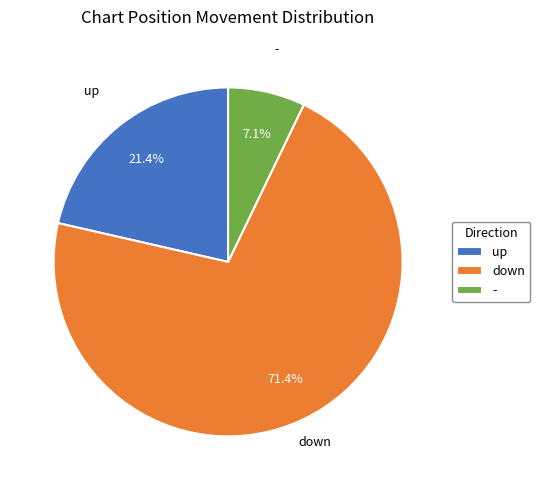

What percentage do down and - together represent?

78.6%